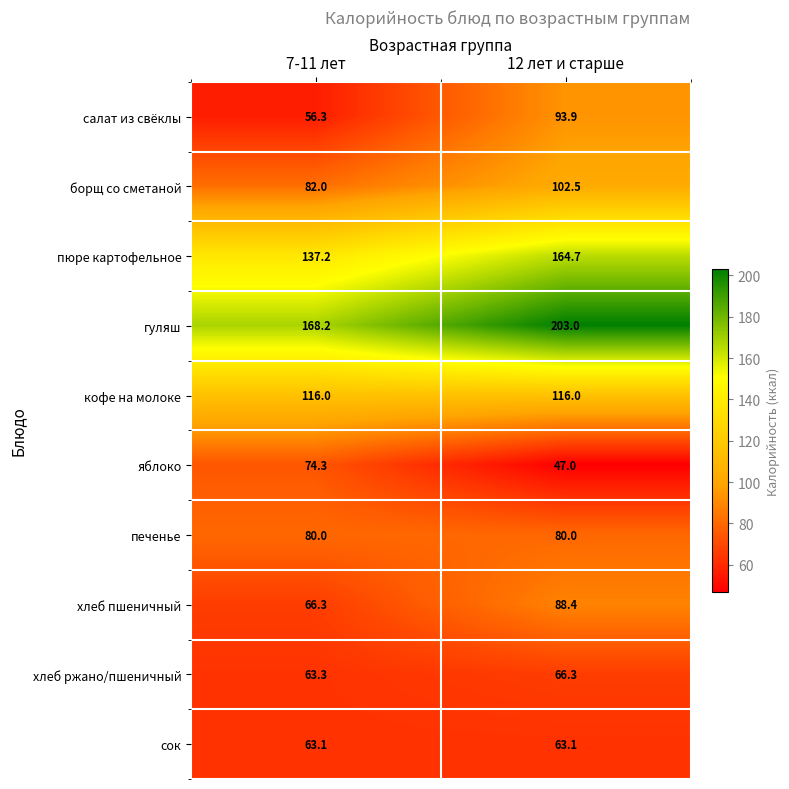

What is the smallest value displayed?

47.0